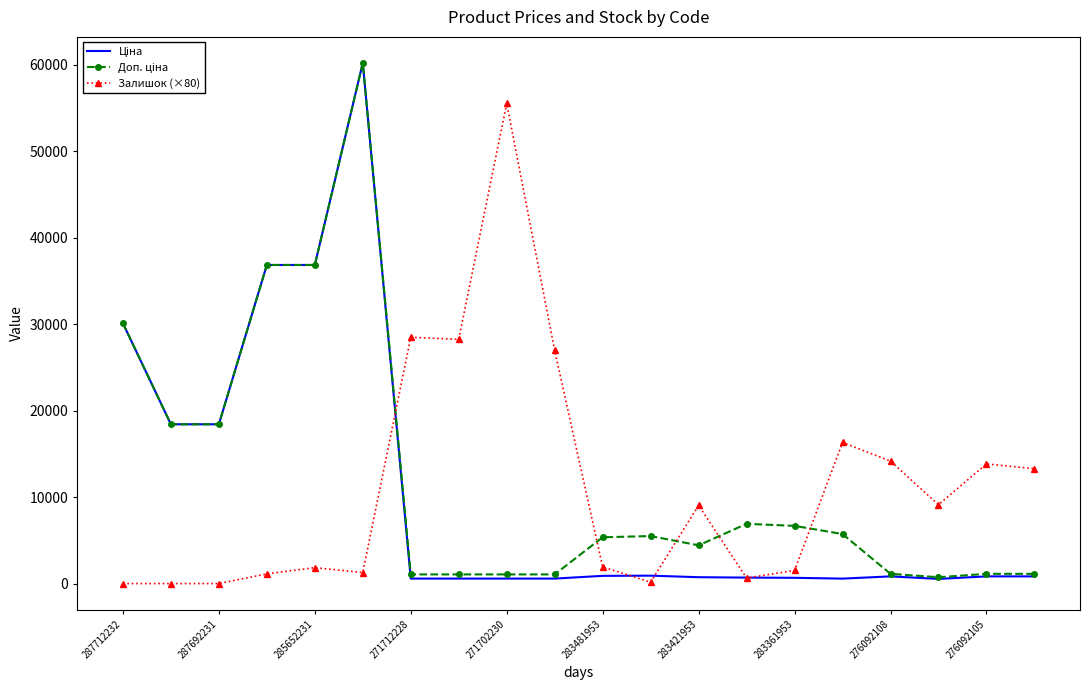

What is the highest value of the Залишок (×80) series?

55520.0